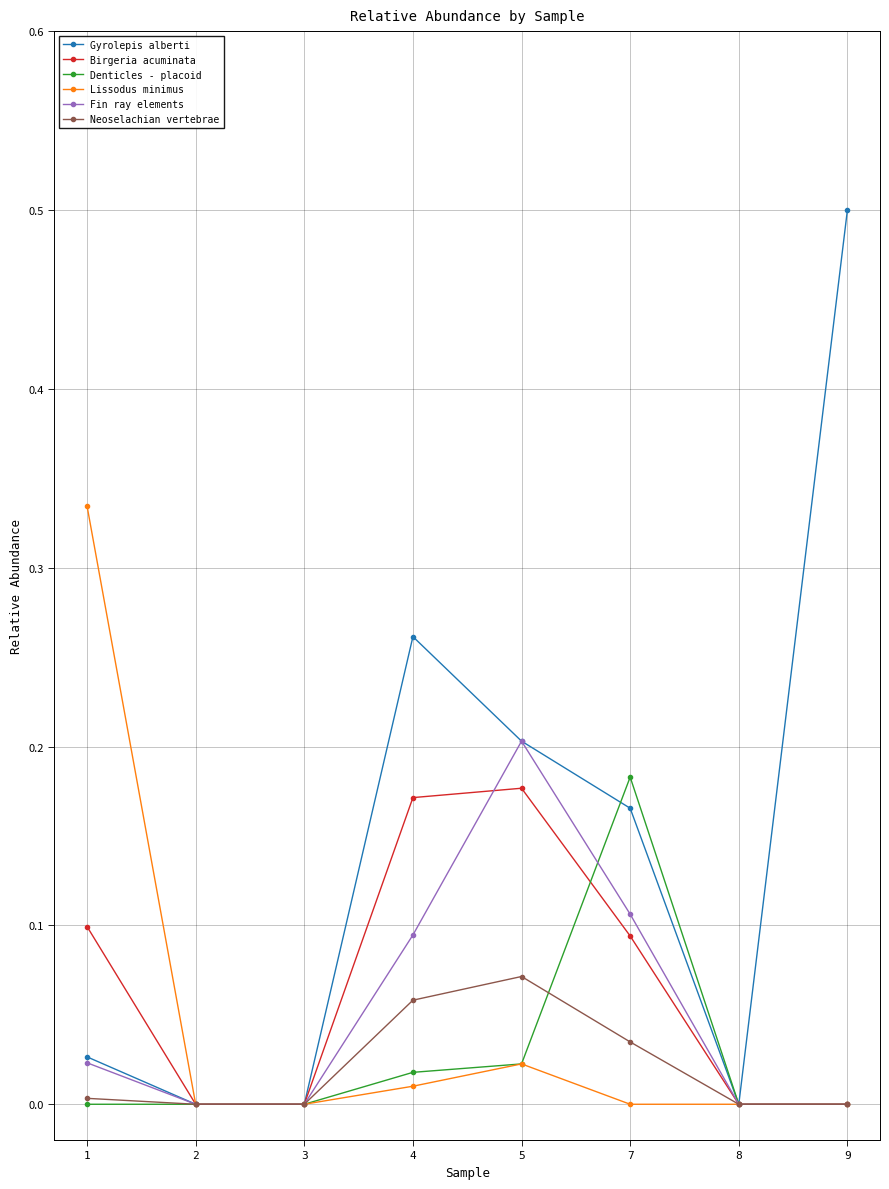

What is the sum of all Lissodus minimus values?

0.4